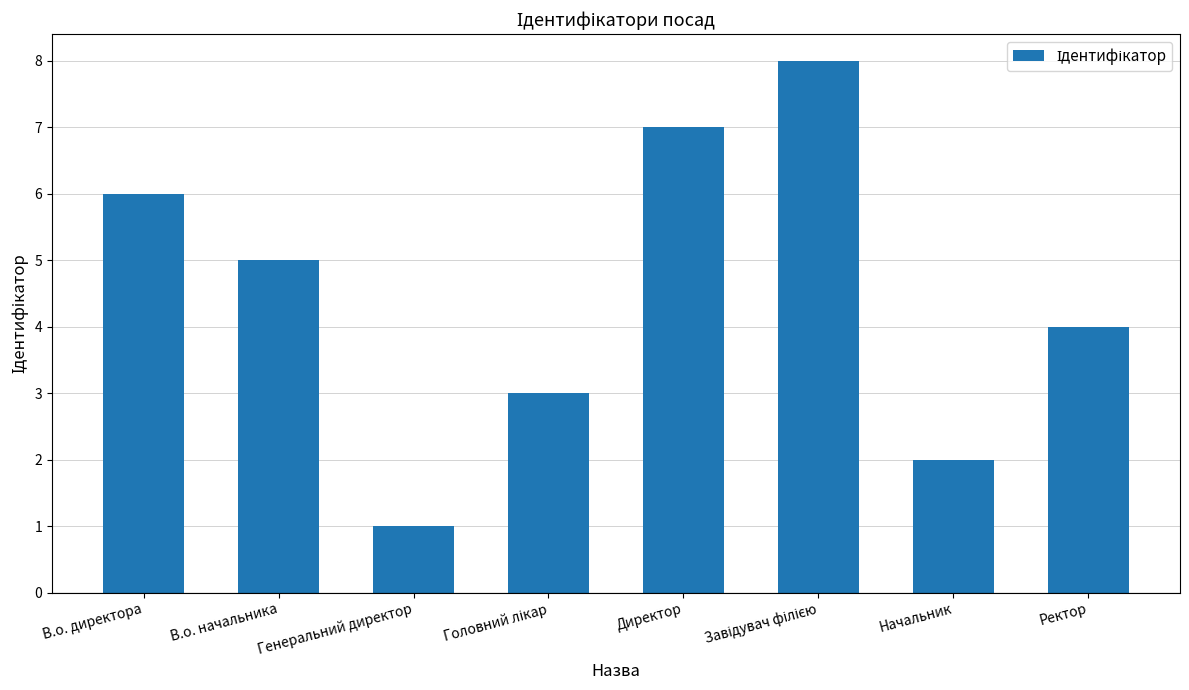

Is it true that the value at В.о. директора is 6?

True